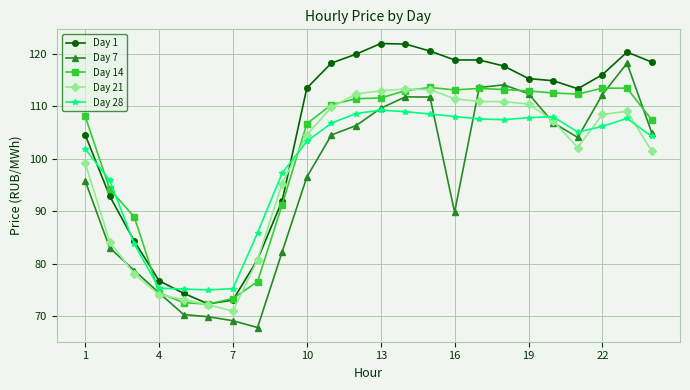

What is the value of the Day 14 point at the 5th from the left?

72.6